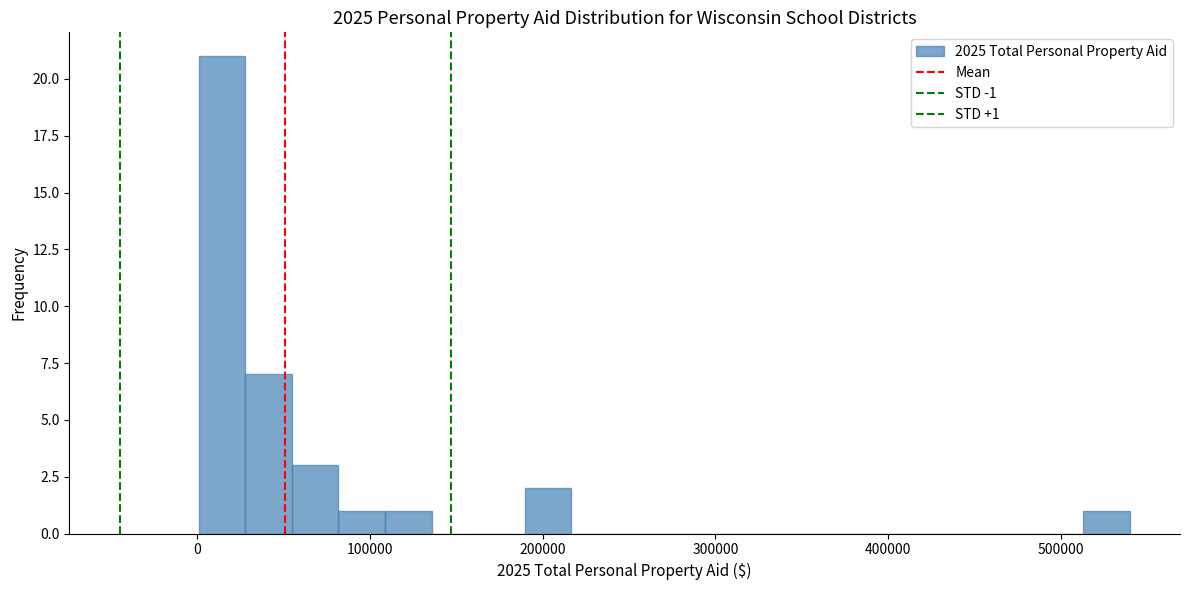

Read against the x-axis, roughly where is the centre of the tallest bar?

10000